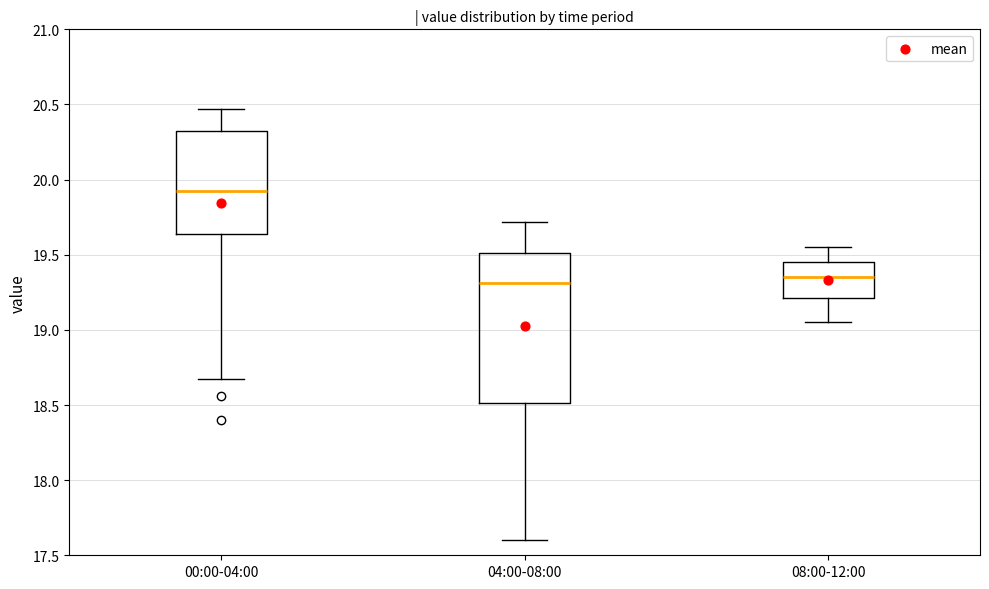

Reading left to right, transcribe this box plot: for each box, give where its median line is, the range the box spans, and where its two whiskers end, as read against the y-axis. The values are not printed on the chart, so give them approximately, as read against the axis.

00:00-04:00: median 19.95, box 19.65 to 20.30, whiskers 18.65 to 20.45
04:00-08:00: median 19.30, box 18.50 to 19.50, whiskers 17.60 to 19.70
08:00-12:00: median 19.35, box 19.20 to 19.45, whiskers 19.05 to 19.55